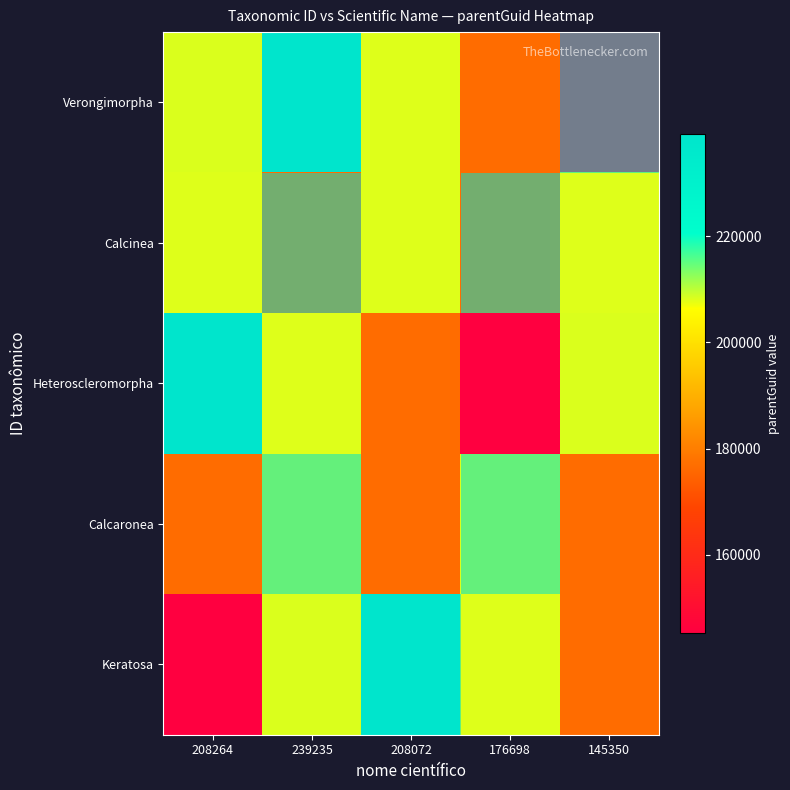

Reading left to right, extract all data points from this chart.

Verongimorpha: 208264=208264	239235=239235	208072=208072	176698=176698	145350=145350
Calcinea: 208264=208125	239235=176611	208072=208125	176698=176611	145350=208125
Heteroscleromorpha: 208264=239235	239235=208072	208072=176698	176698=145350	145350=208264
Calcaronea: 208264=176611	239235=208125	208072=176611	176698=208125	145350=176611
Keratosa: 208264=145350	239235=208264	208072=239235	176698=208072	145350=176698